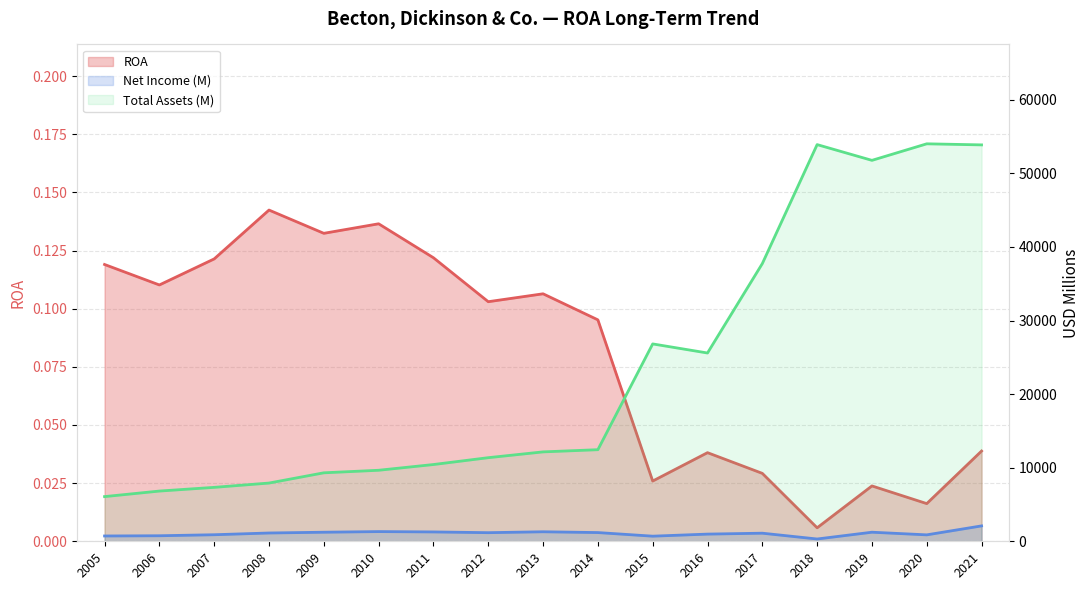

Reading left to right, list all the values displayed in this chart.

ROA: 2005=0.1	2006=0.1	2007=0.1	2008=0.1	2009=0.1	2010=0.1	2011=0.1	2012=0.1	2013=0.1	2014=0.1	2015=0.0	2016=0.0	2017=0.0	2018=0.0	2019=0.0	2020=0.0	2021=0.0
Net Income (M): 2005=722.0	2006=752.0	2007=890.0	2008=1127.0	2009=1232.0	2010=1318.0	2011=1271.0	2012=1170.0	2013=1293.0	2014=1185.0	2015=695.0	2016=976.0	2017=1100.0	2018=311.0	2019=1233.0	2020=874.0	2021=2092.0
Total Assets (M): 2005=6072.0	2006=6825.0	2007=7329.0	2008=7913.0	2009=9305.0	2010=9651.0	2011=10430.0	2012=11361.0	2013=12149.0	2014=12447.0	2015=26820.0	2016=25586.0	2017=37734.0	2018=53904.0	2019=51765.0	2020=54012.0	2021=53866.0